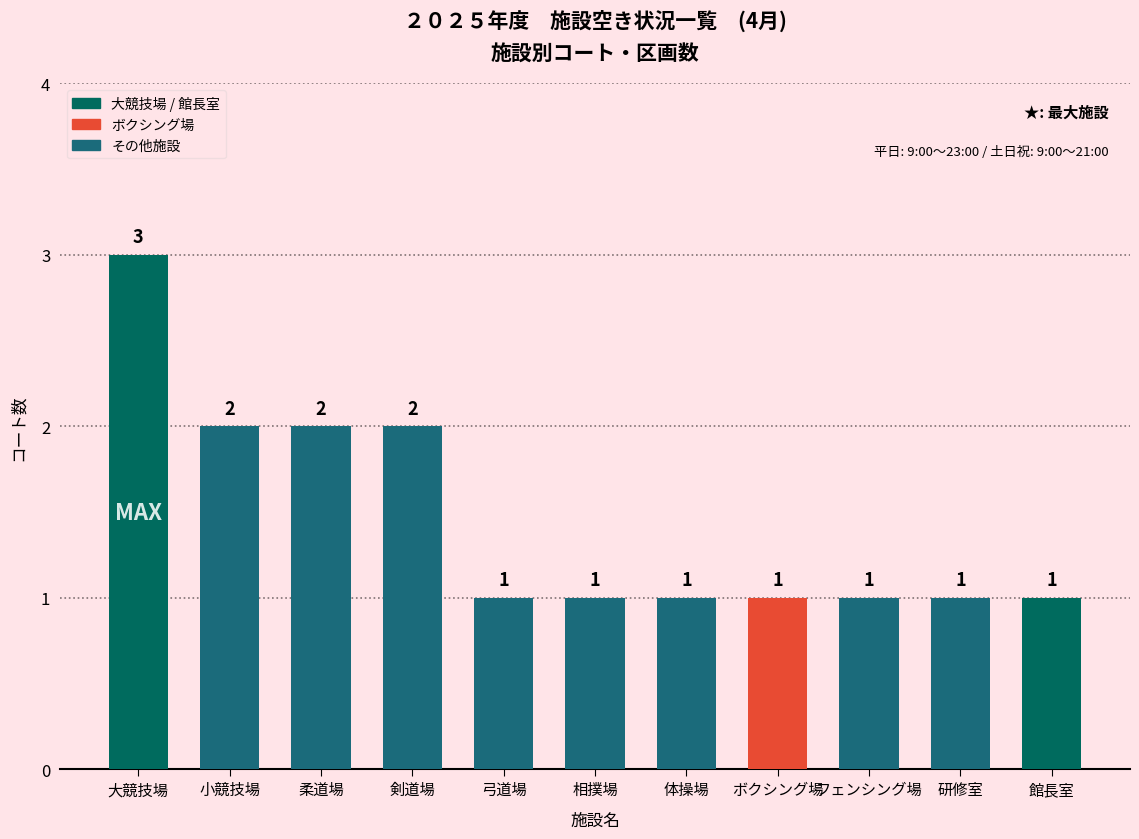

How many distinct data groups are displayed?

1